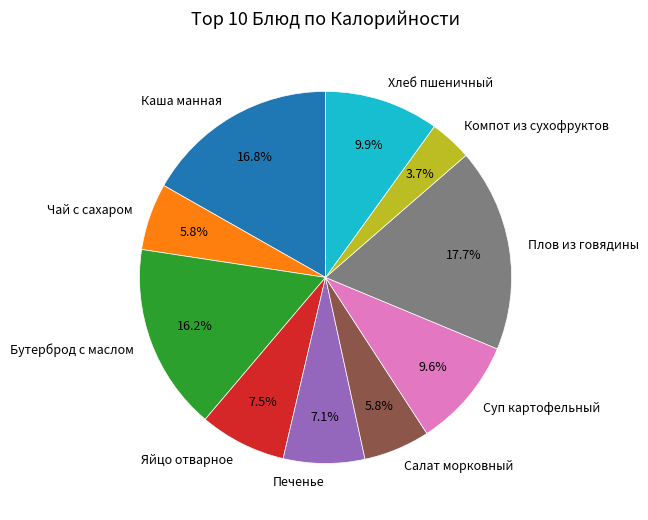

To the nearest percent, what is the average slice percentage?

10%